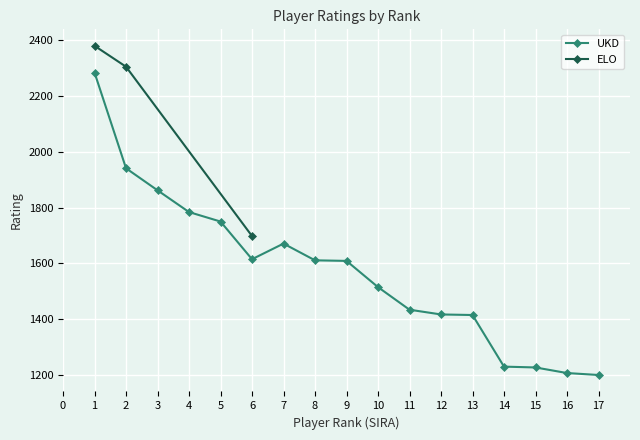

What is the lowest value of the UKD series?

1200